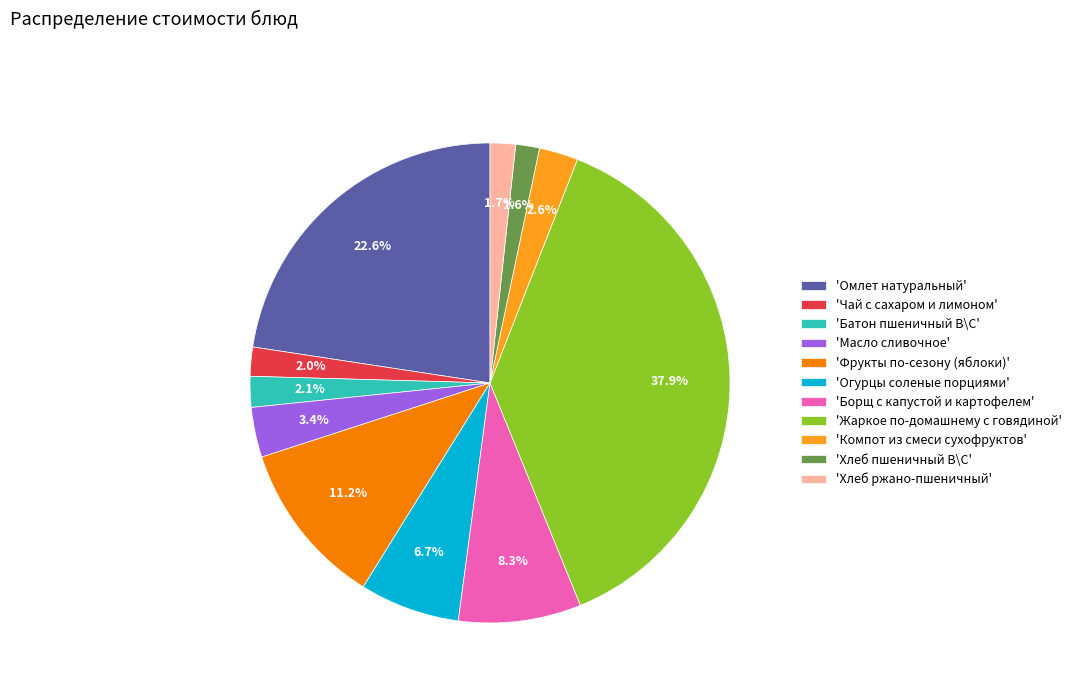

How many slices are in this pie chart?

11